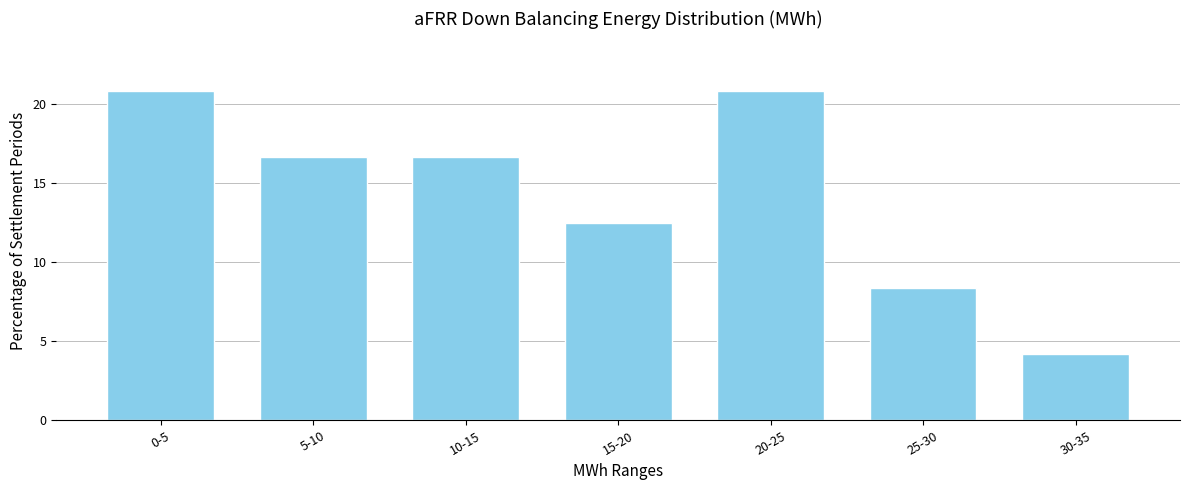

Reading left to right, what are all the values shown in this chart?

20.8	16.7	16.7	12.5	20.8	8.3	4.2